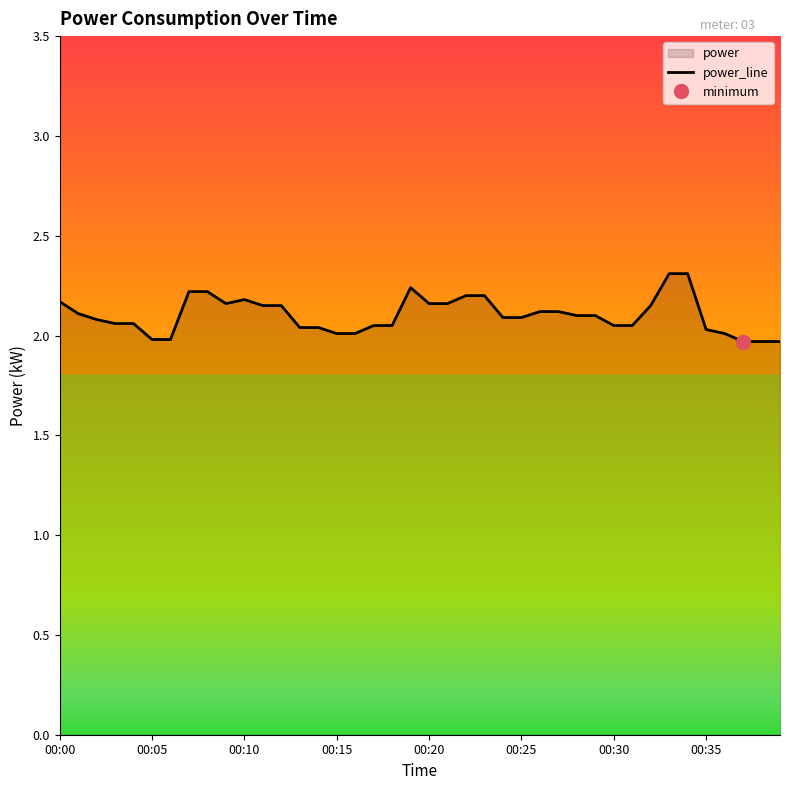

List the labels in order of value, smallest first.

00:37, 00:38, 00:39, 00:05, 00:06, 00:15, 00:16, 00:36, 00:35, 00:13, 00:14, 00:17, 00:18, 00:30, 00:31, 00:03, 00:04, 00:02, 00:24, 00:25, 00:28, 00:29, 00:01, 00:26, 00:27, 00:11, 00:12, 00:32, 00:09, 00:20, 00:21, 00:00, 00:10, 00:22, 00:23, 00:07, 00:08, 00:19, 00:33, 00:34